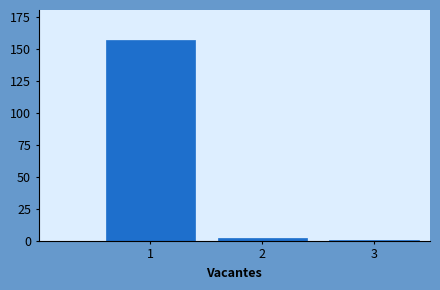

Reading left to right, extract all data points from this chart.

1=157	2=2	3=1